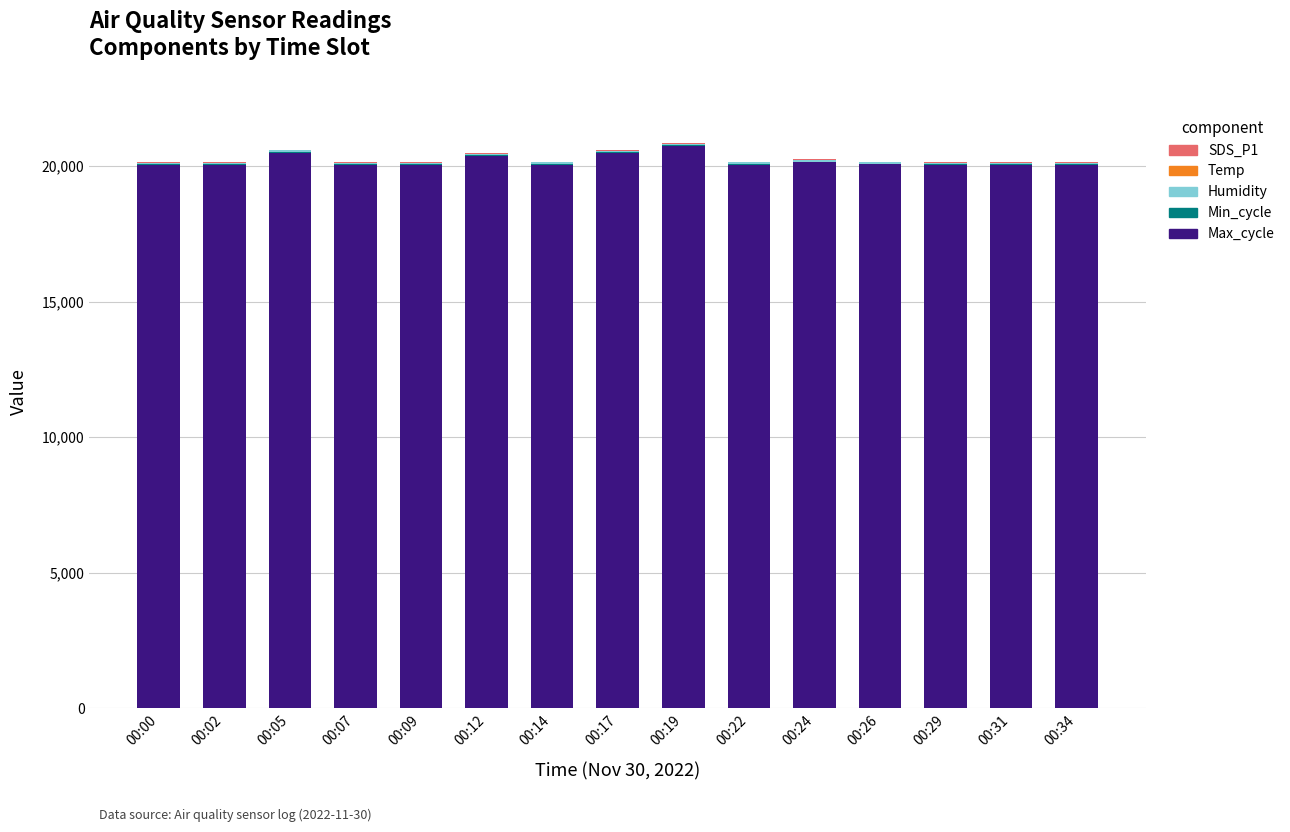

What is the highest value of the Max_cycle series?

20725.0